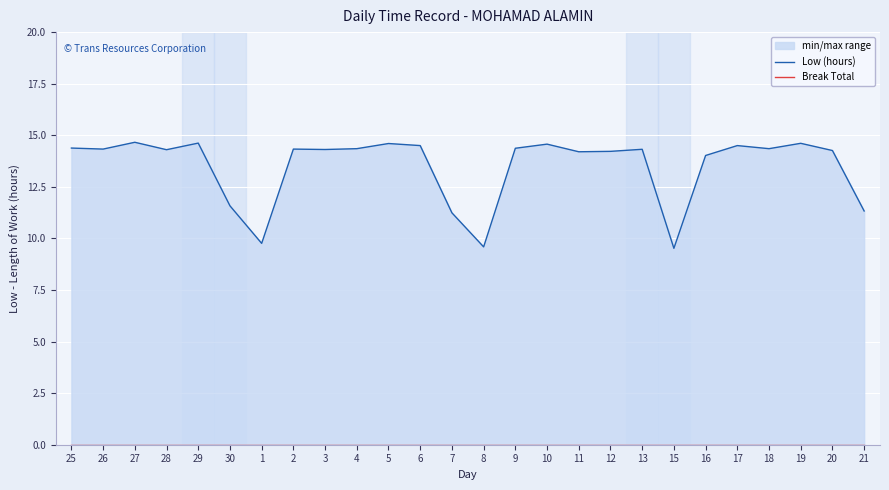

List the labels in order of Break Total value, largest first.

25, 26, 27, 28, 29, 30, 1, 2, 3, 4, 5, 6, 7, 8, 9, 10, 11, 12, 13, 15, 16, 17, 18, 19, 20, 21